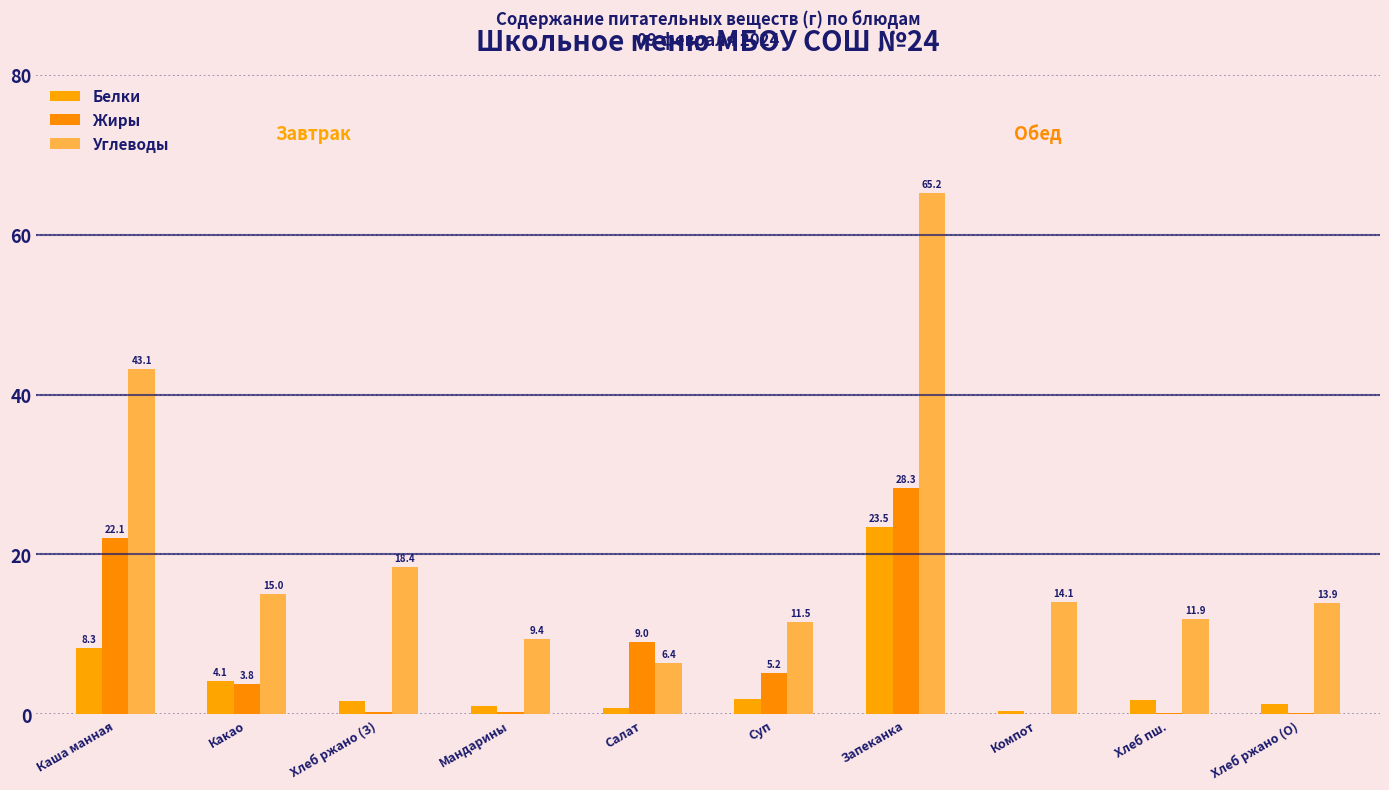

How many groups of bars are there?

10